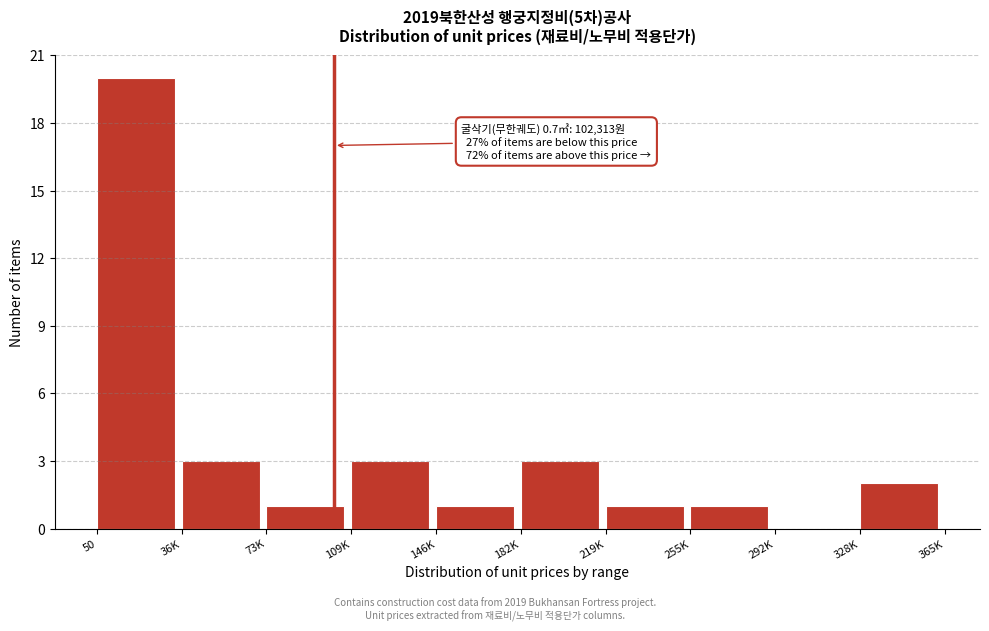

Reading left to right, list all the values displayed in this chart.

50=20	36K=3	73K=1	109K=3	146K=1	182K=3	219K=1	255K=1	292K=0	328K=2